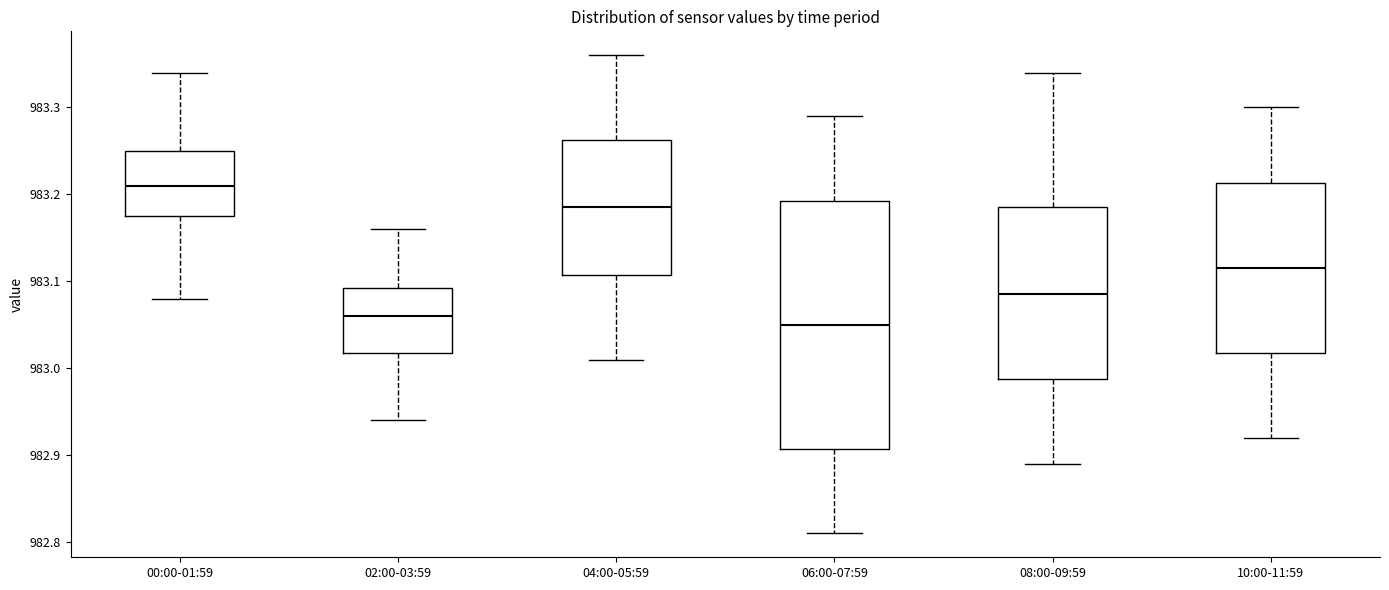

Reading left to right, transcribe this box plot: for each box, give where its median line is, the range the box spans, and where its two whiskers end, as read against the y-axis. The values are not printed on the chart, so give them approximately, as read against the axis.

00:00-01:59: median 983.21, box 983.18 to 983.25, whiskers 983.08 to 983.34
02:00-03:59: median 983.06, box 983.02 to 983.09, whiskers 982.94 to 983.16
04:00-05:59: median 983.19, box 983.11 to 983.26, whiskers 983.01 to 983.36
06:00-07:59: median 983.05, box 982.91 to 983.19, whiskers 982.81 to 983.29
08:00-09:59: median 983.09, box 982.99 to 983.19, whiskers 982.89 to 983.34
10:00-11:59: median 983.12, box 983.02 to 983.21, whiskers 982.92 to 983.30